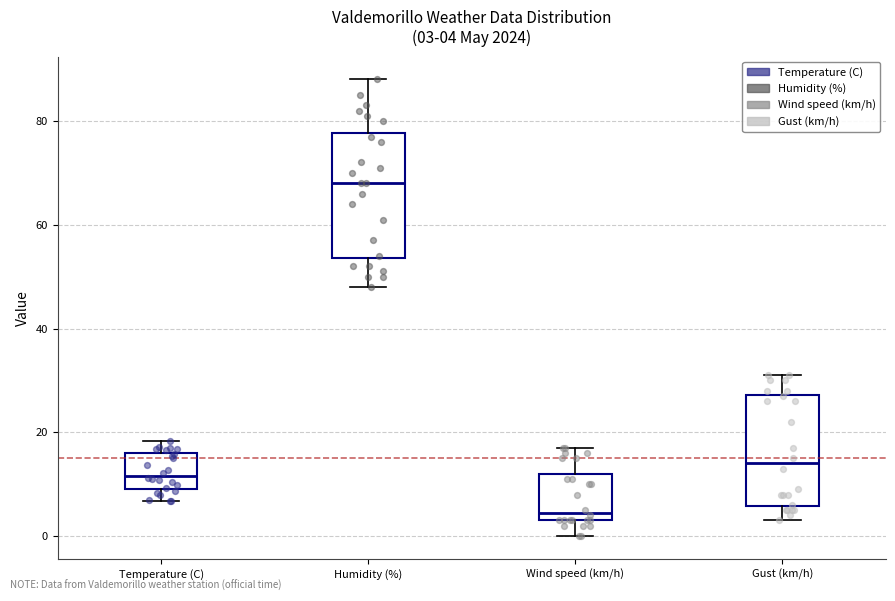

Which box has the highest median line?

Humidity (%)